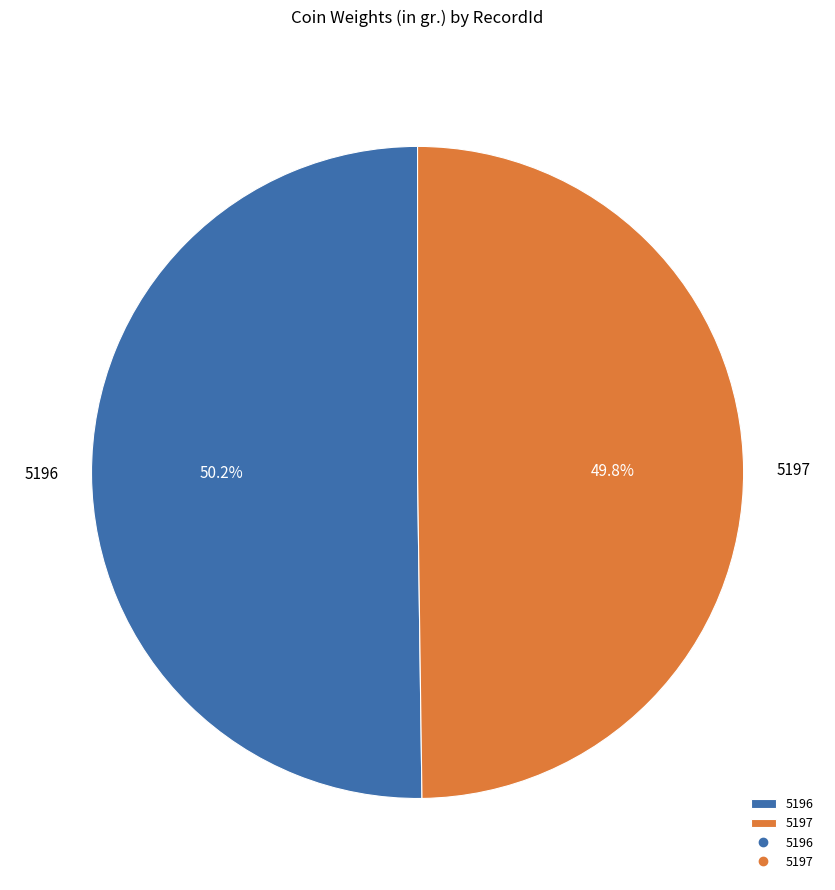

The 5196 slice represents 50% of the pie. True or false?

True